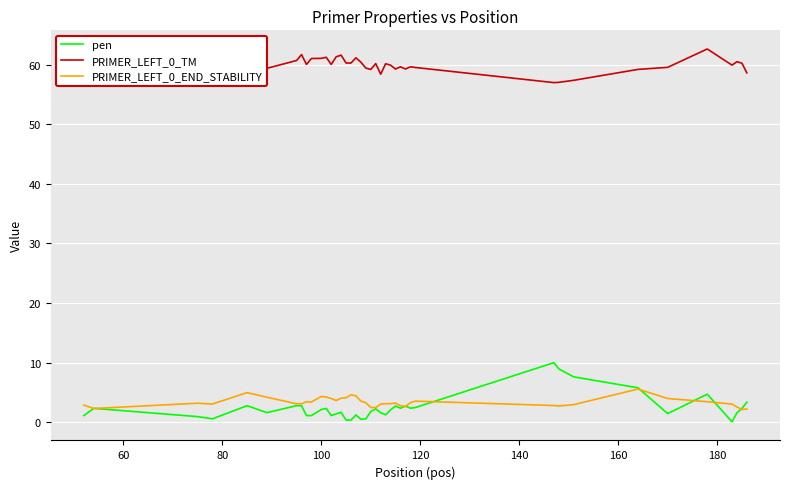

What is the difference between the maximum and minimum values in the PRIMER_LEFT_0_TM series?

5.7